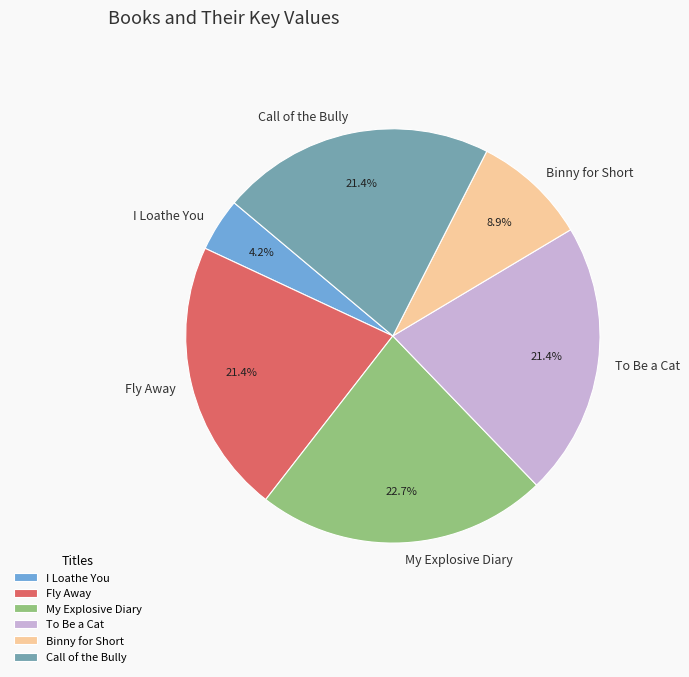

To the nearest percent, what is the difference between the My Explosive Diary and I Loathe You slice percentages?

19%